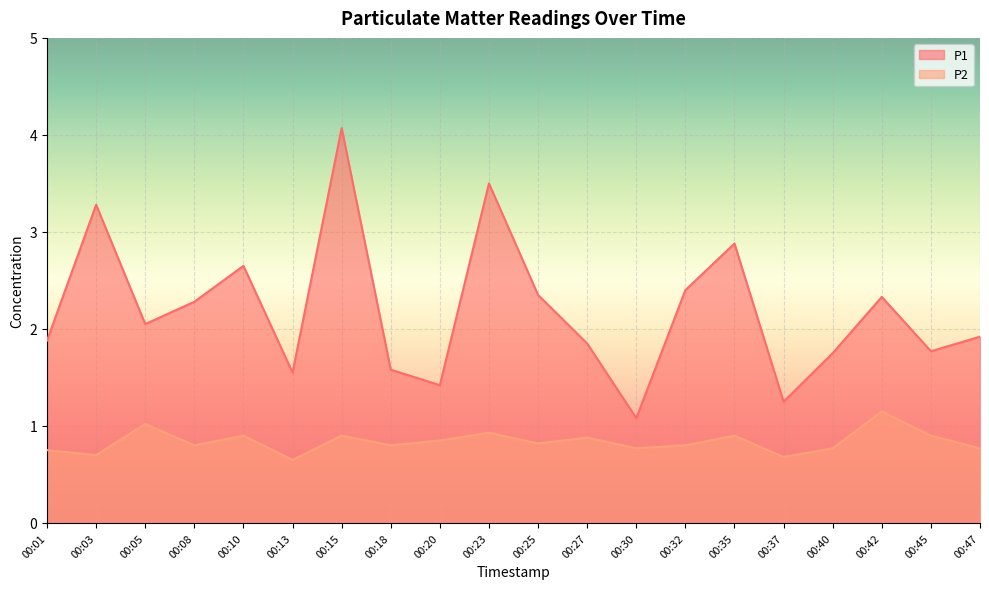

Read the P1 value at 00:45.

1.8